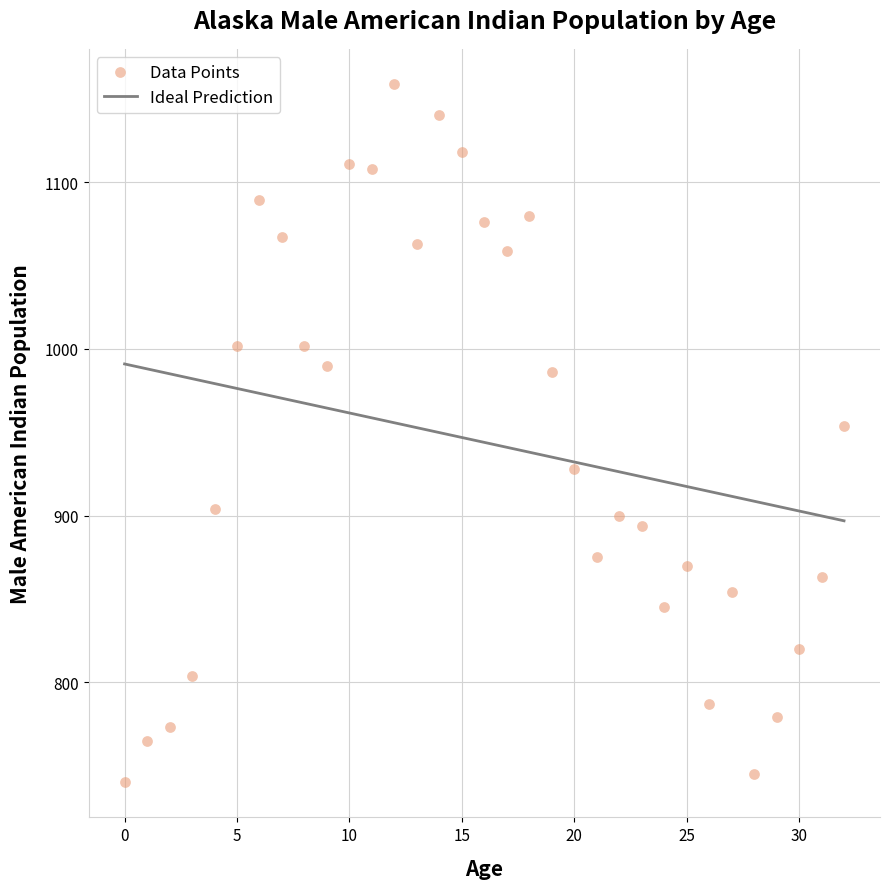

What is the range of Y values (max minus min)?

419